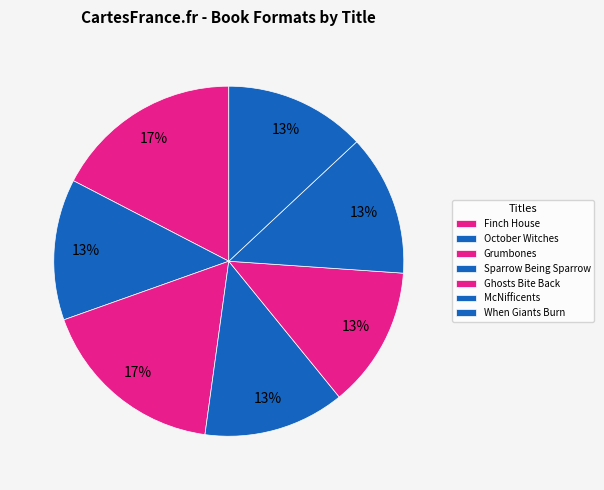

What percentage is the October Witches slice, to the nearest percent?

13%